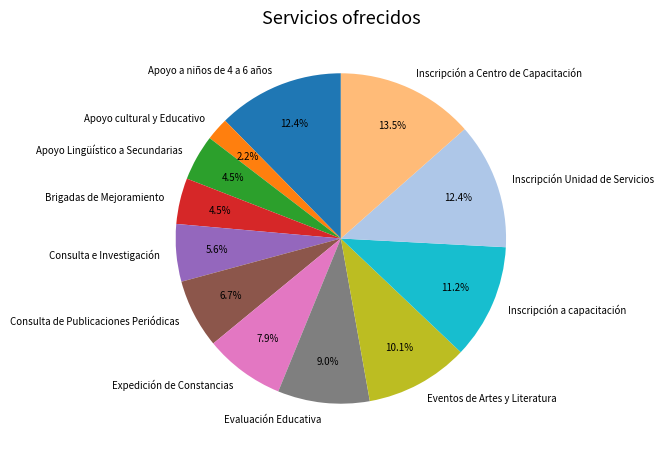

How many segments does this pie chart have?

12